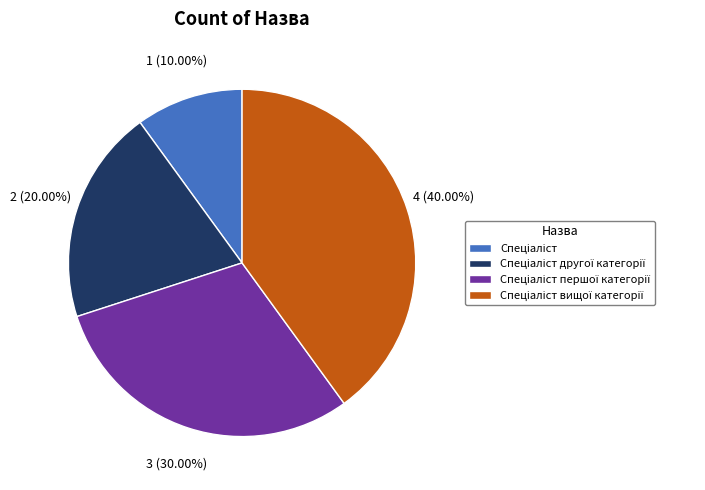

Is there a majority slice in this chart?

No